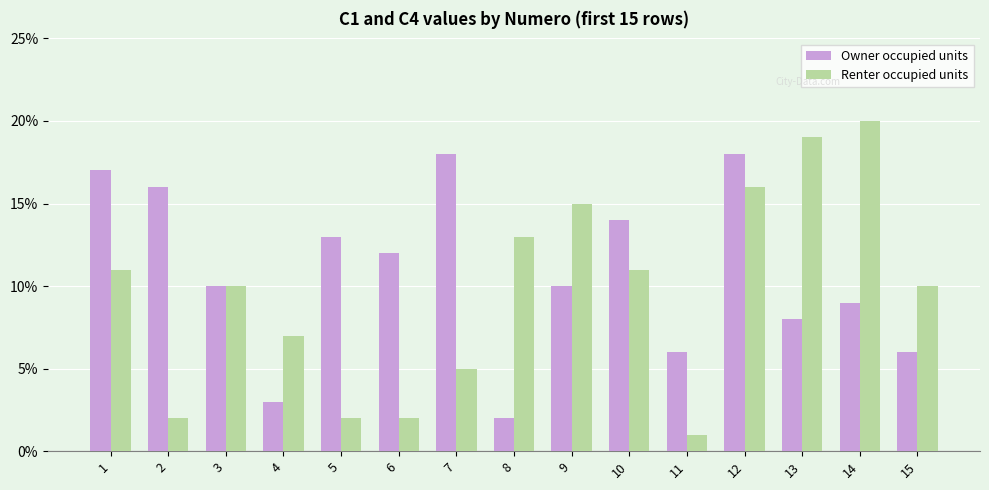

Is the value of Owner occupied units at 3 greater than the value of Renter occupied units at 4?

Yes